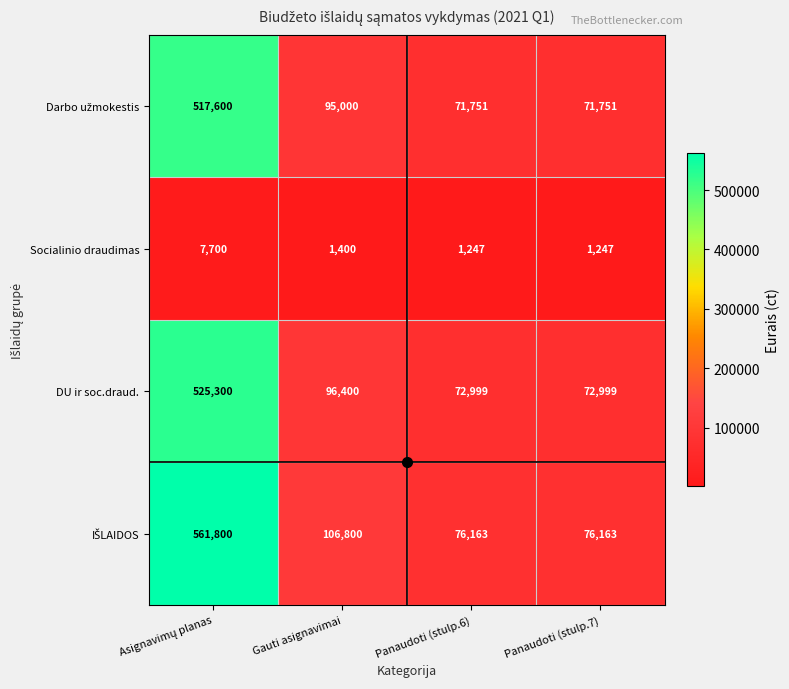

The value of Socialinio draudimas at Panaudoti (stulp.6) is 1247. True or false?

True